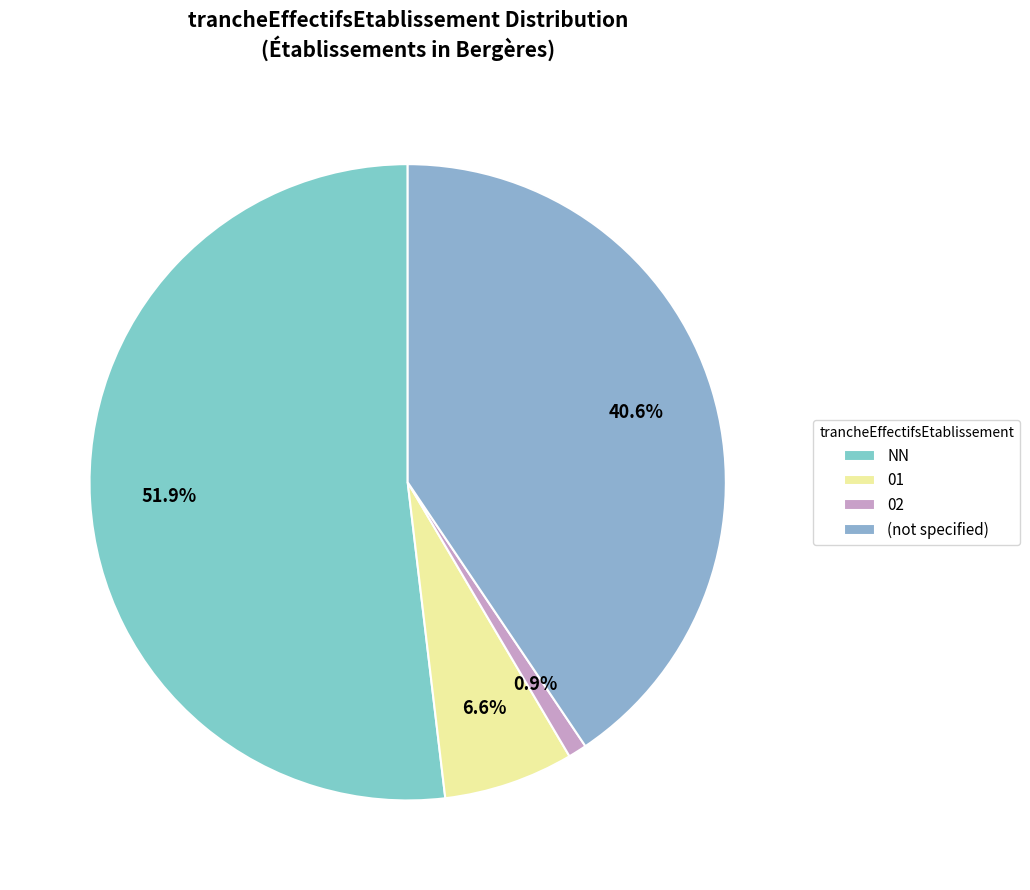

Is there a majority slice in this chart?

Yes